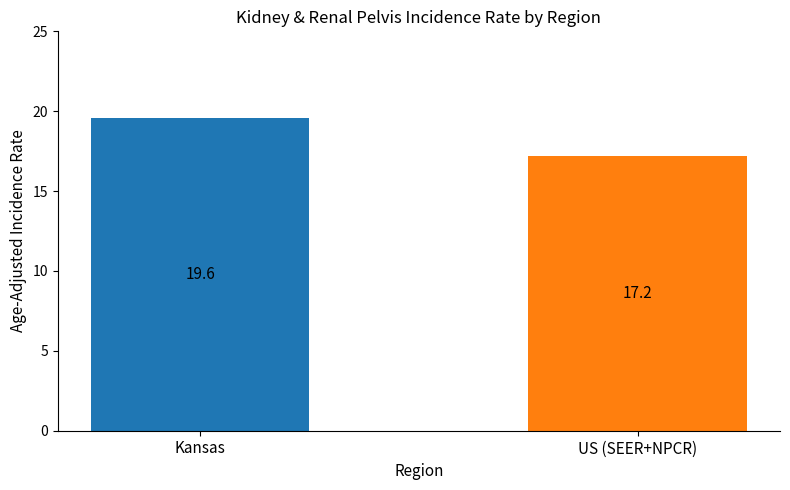

How many categories are shown in the chart?

2